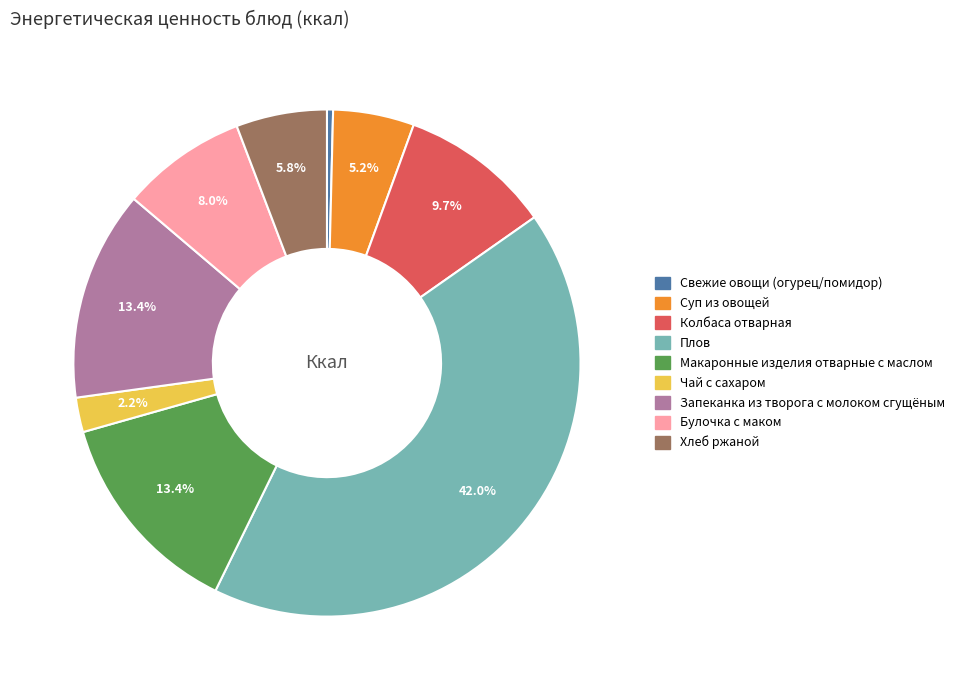

True or false: Колбаса отварная accounts for 2% of the total.

False